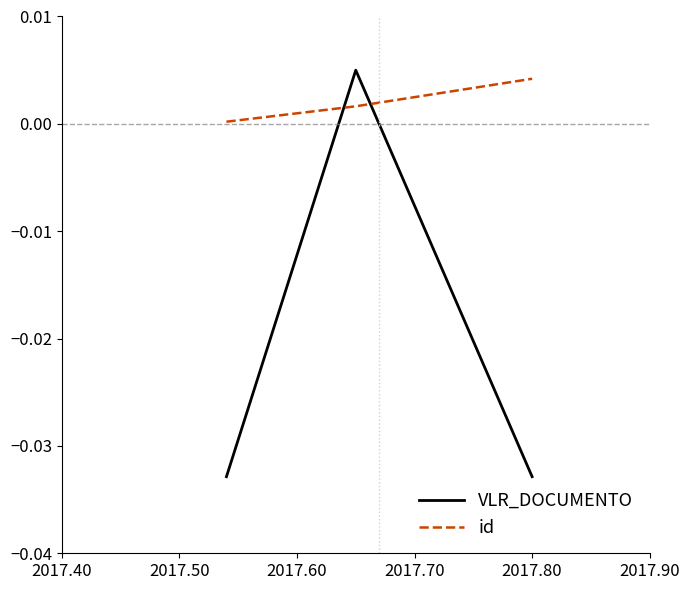

How many lines are shown in the chart?

2